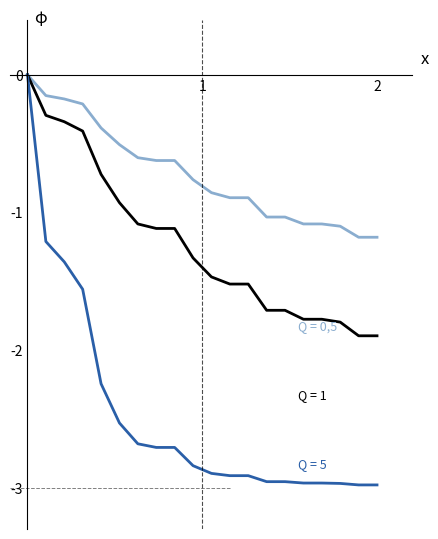

Does the chart have visible grid lines?

No